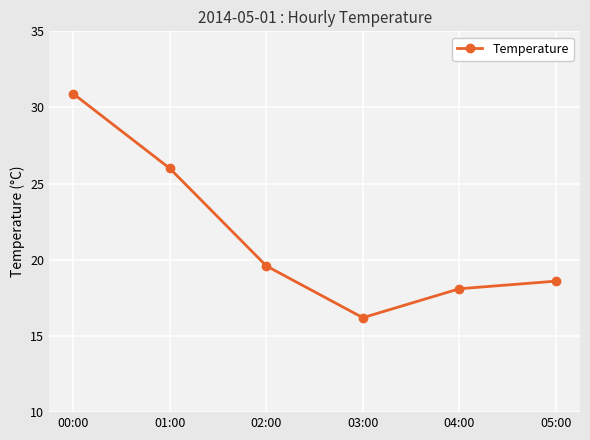

What is the average value?

21.6